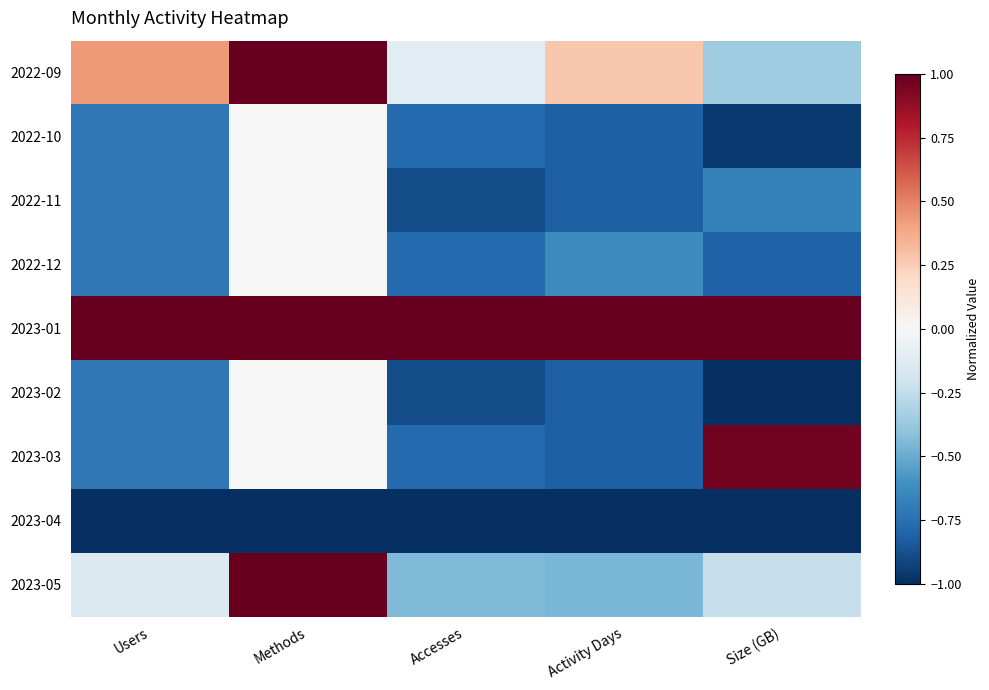

Rank the series by their maximum value, from lowest to highest.

2023-04, 2022-10, 2022-11, 2022-12, 2023-02, 2023-03, 2022-09, 2023-01, 2023-05